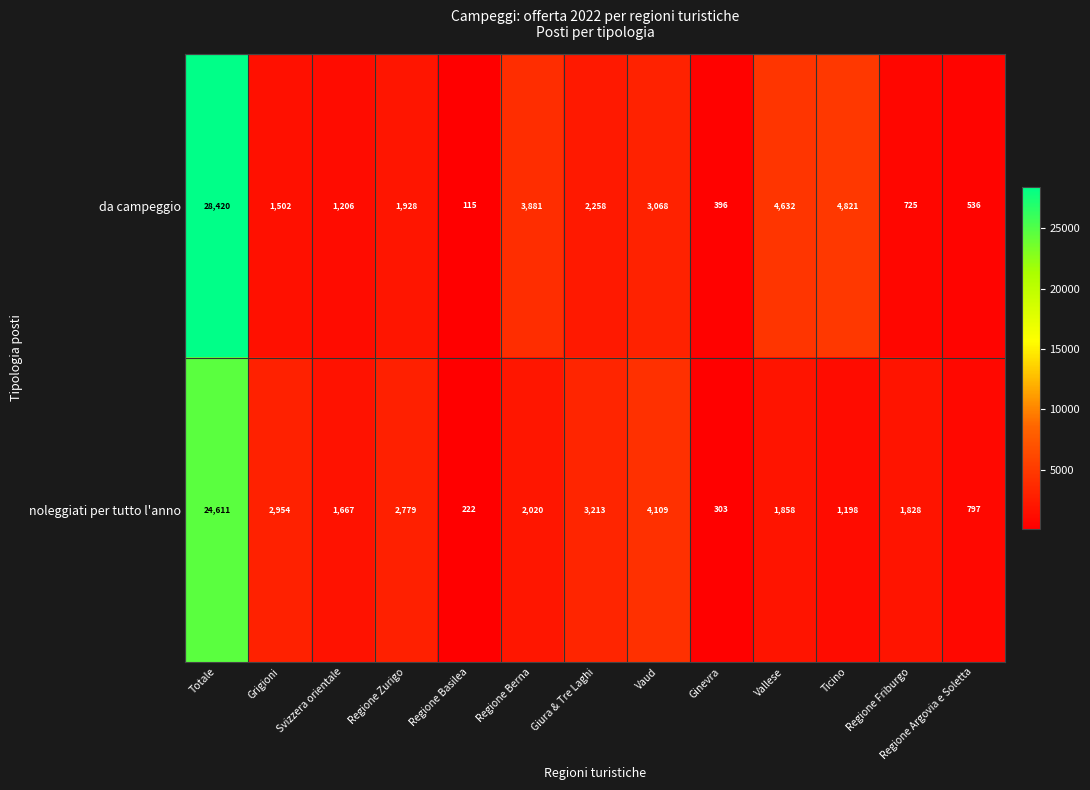

At which category is the sum across all series the highest?

Totale